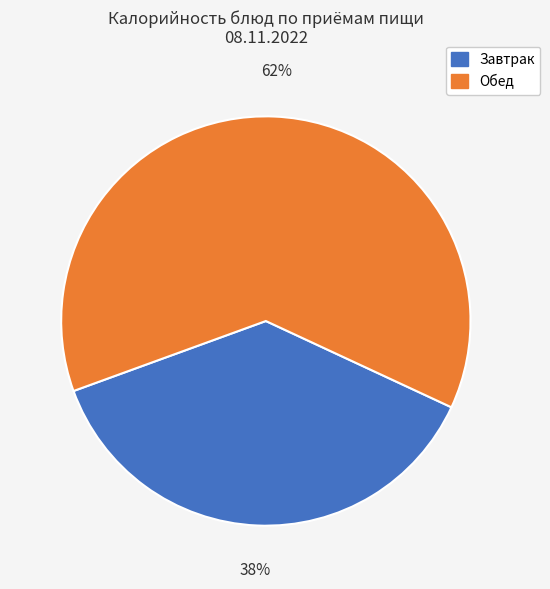

Count the number of slices in the pie.

2